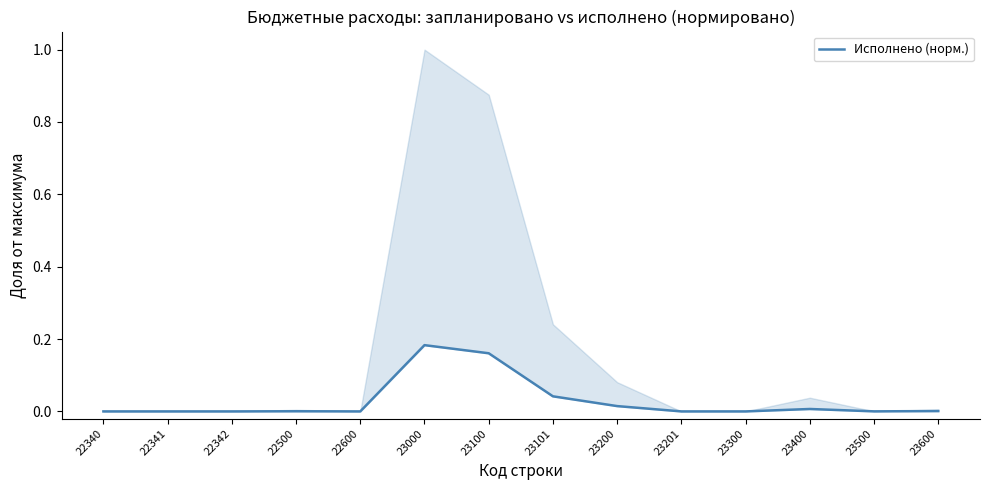

List the labels in order of value, smallest first.

22340, 22341, 22342, 22600, 23201, 23300, 23500, 22500, 23600, 23400, 23200, 23101, 23100, 23000